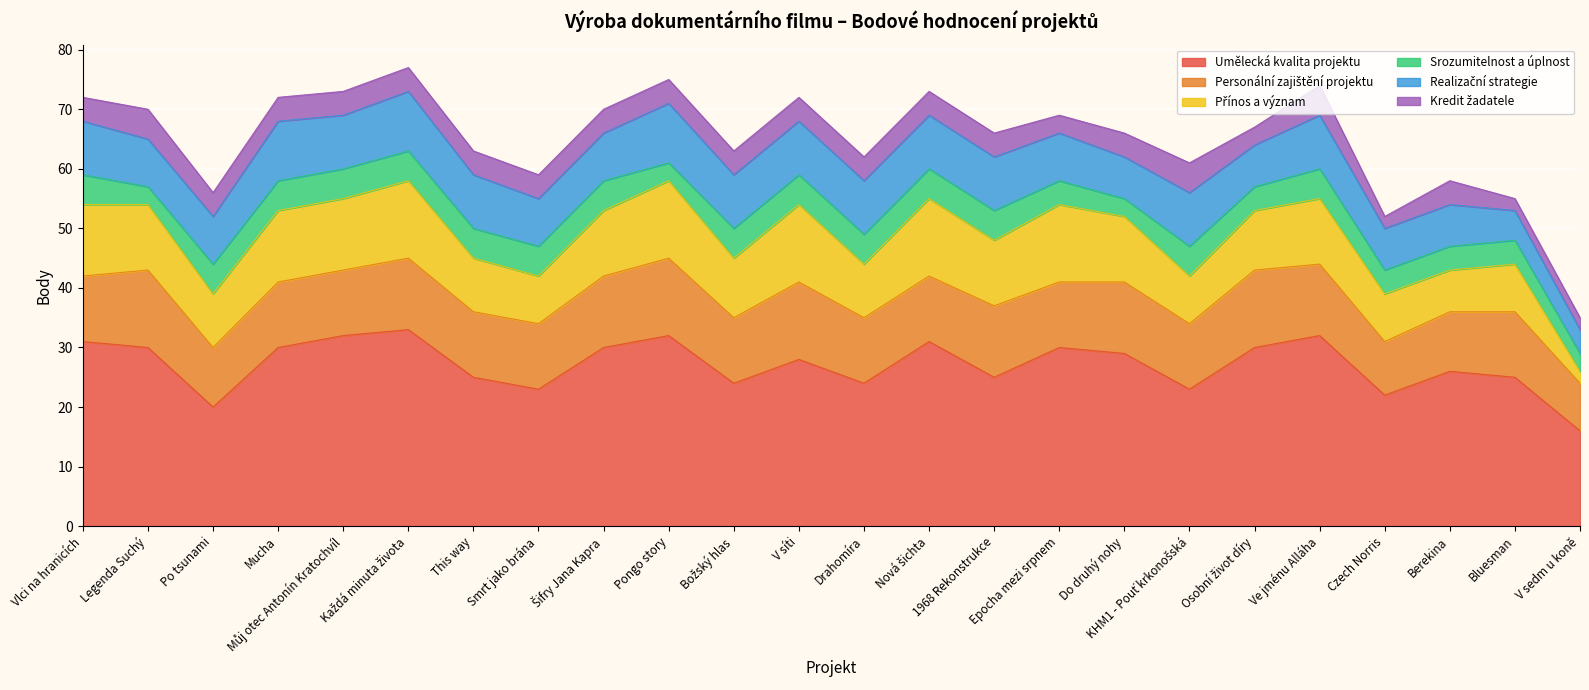

At which category does Přínos a význam reach its first local valley?

Po tsunami